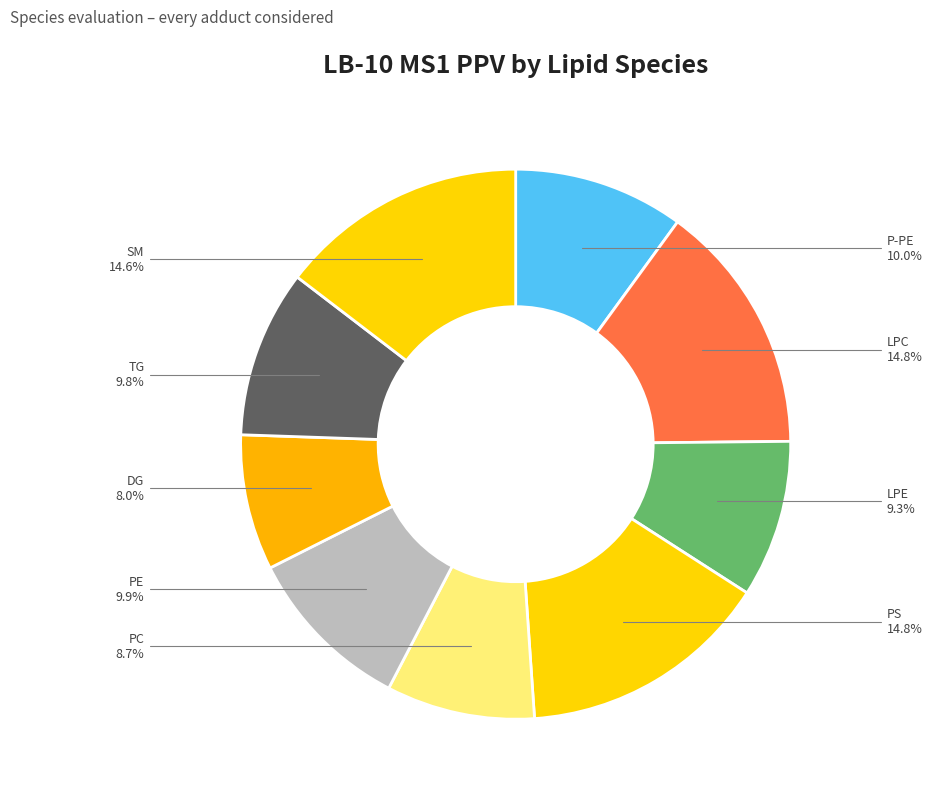

How many segments does this pie chart have?

9